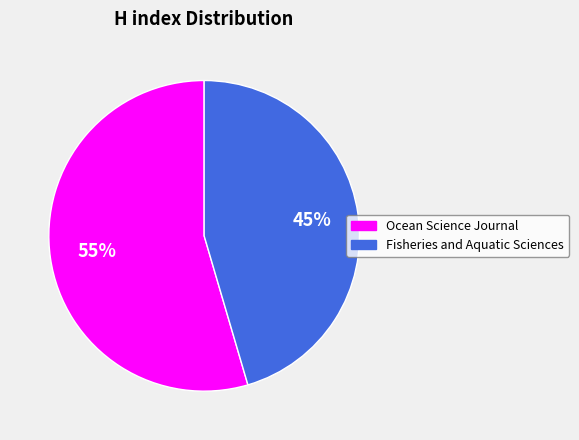

How many segments does this pie chart have?

2